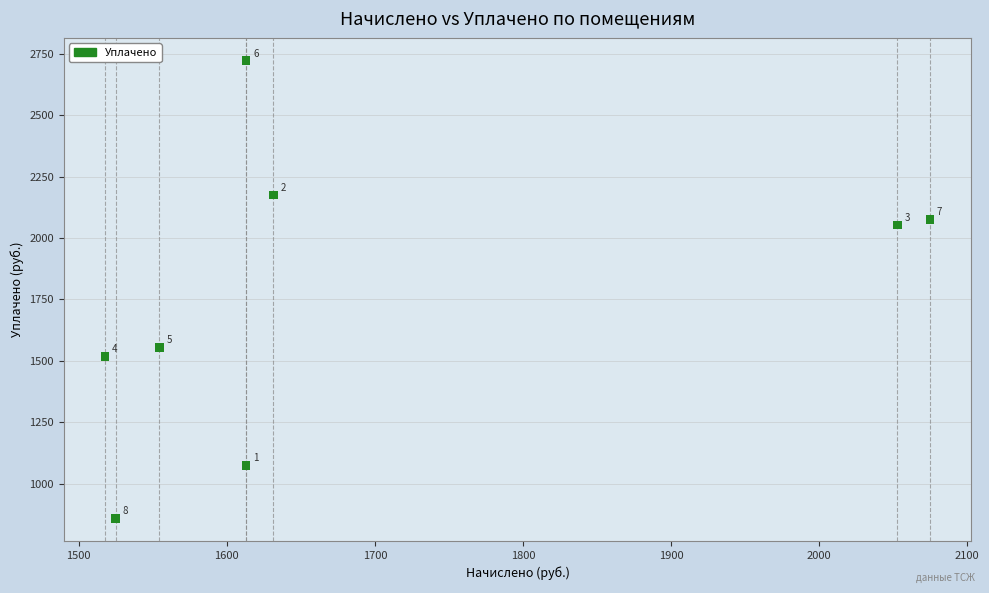

What is the average Y value?

1754.0